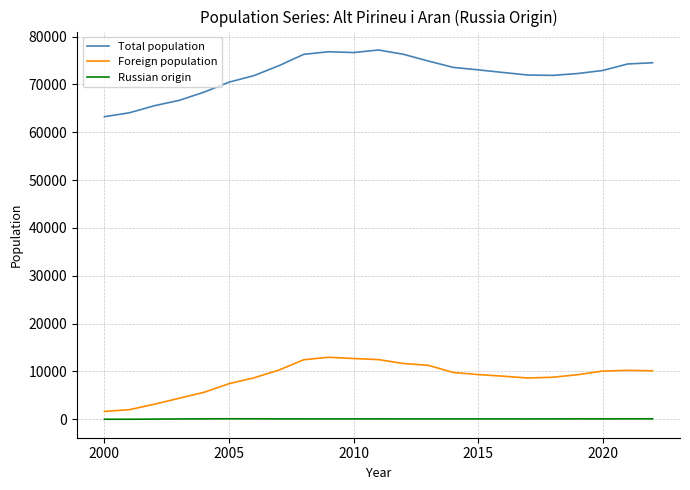

What is the minimum value for Total population?

63253